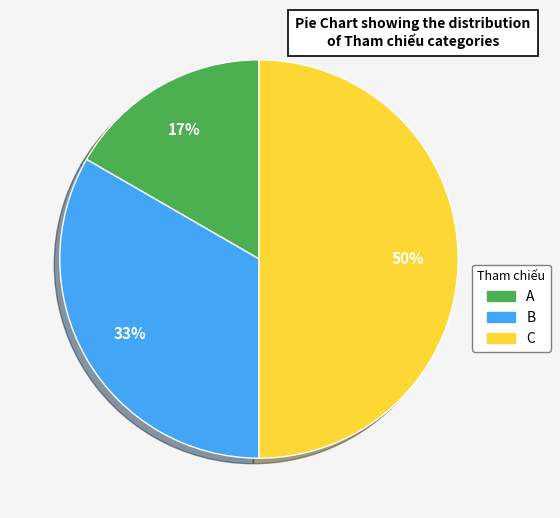

What is the ratio of the value at C to the value at B?

1.5